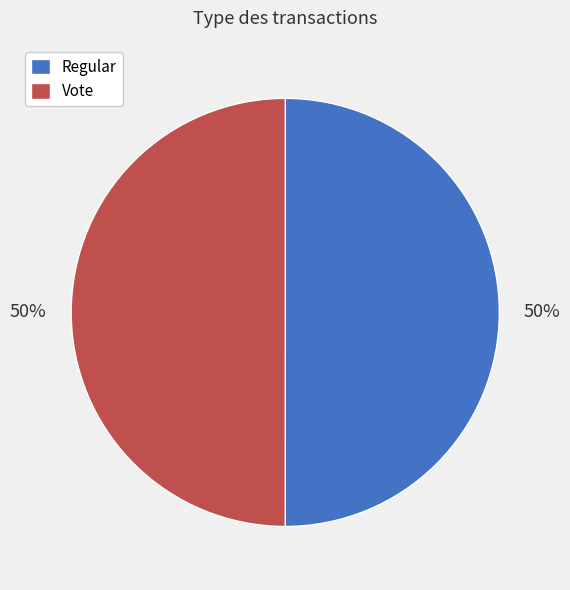

The Vote slice represents 50% of the pie. True or false?

True